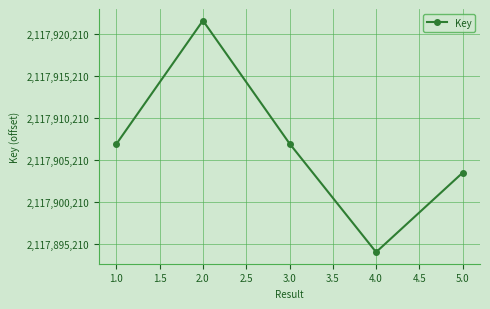

Between 1.0 and 2.0, which is larger?

2.0